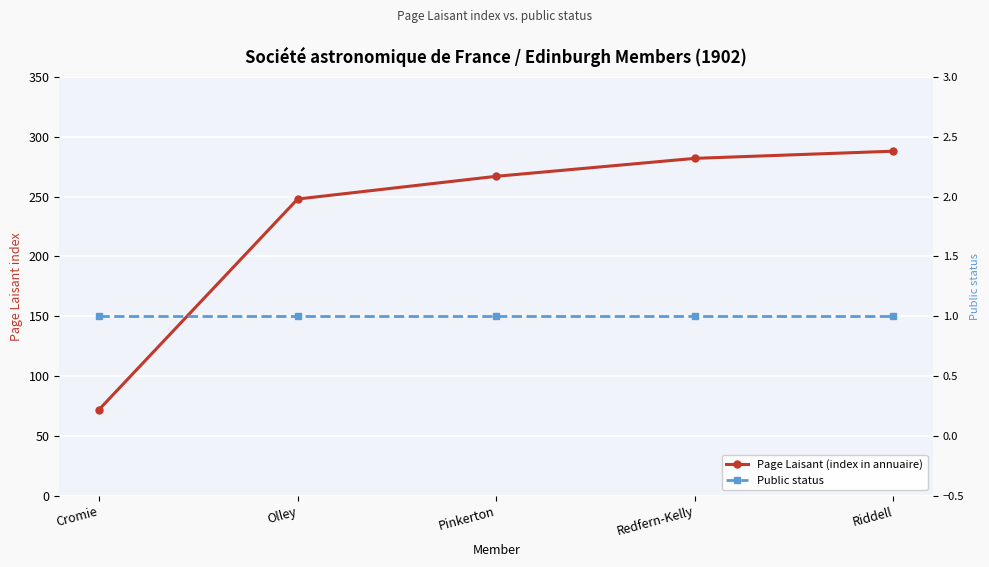

Is this an area chart (filled region under the line)?

No